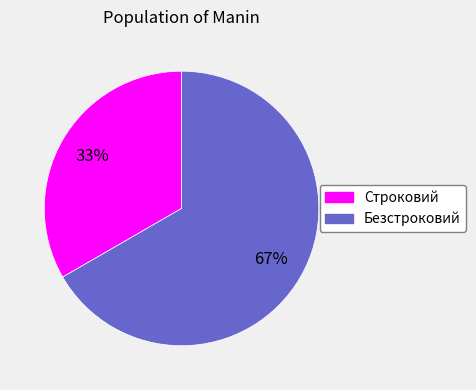

True or false: Безстроковий accounts for 67% of the total.

True